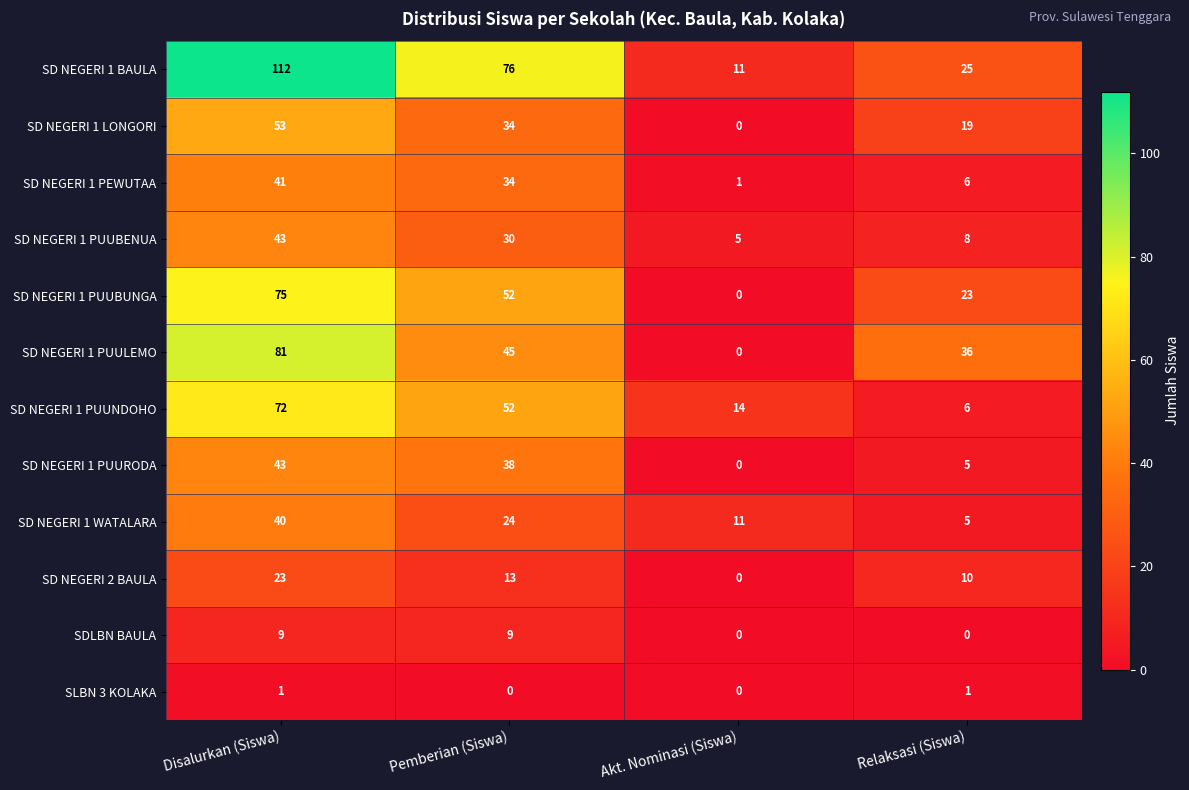

Which series changed the most between Disalurkan (Siswa) and Relaksasi (Siswa)?

SD NEGERI 1 BAULA